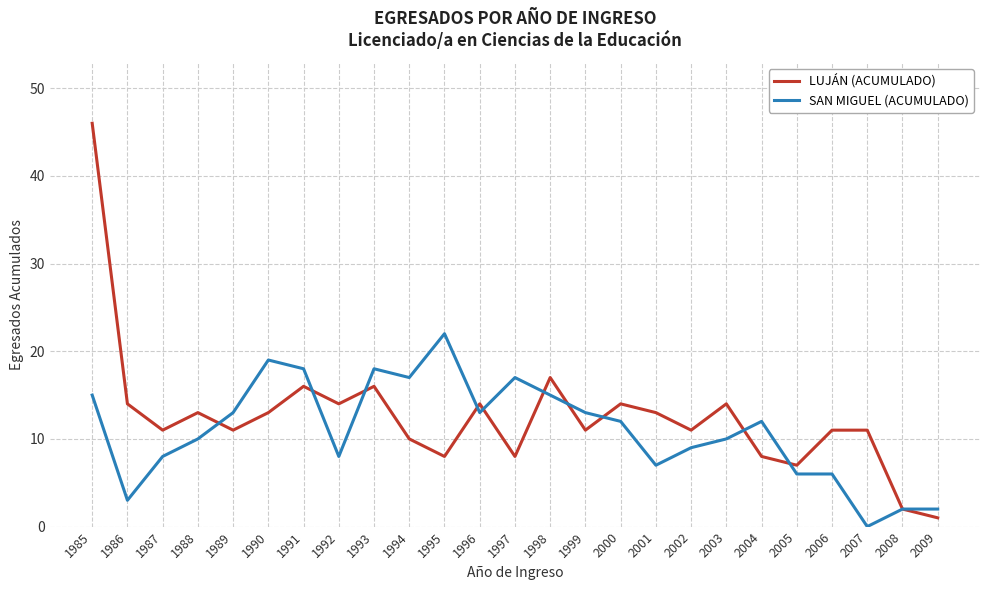

Is it true that SAN MIGUEL (ACUMULADO) equals 12 at 2004?

True